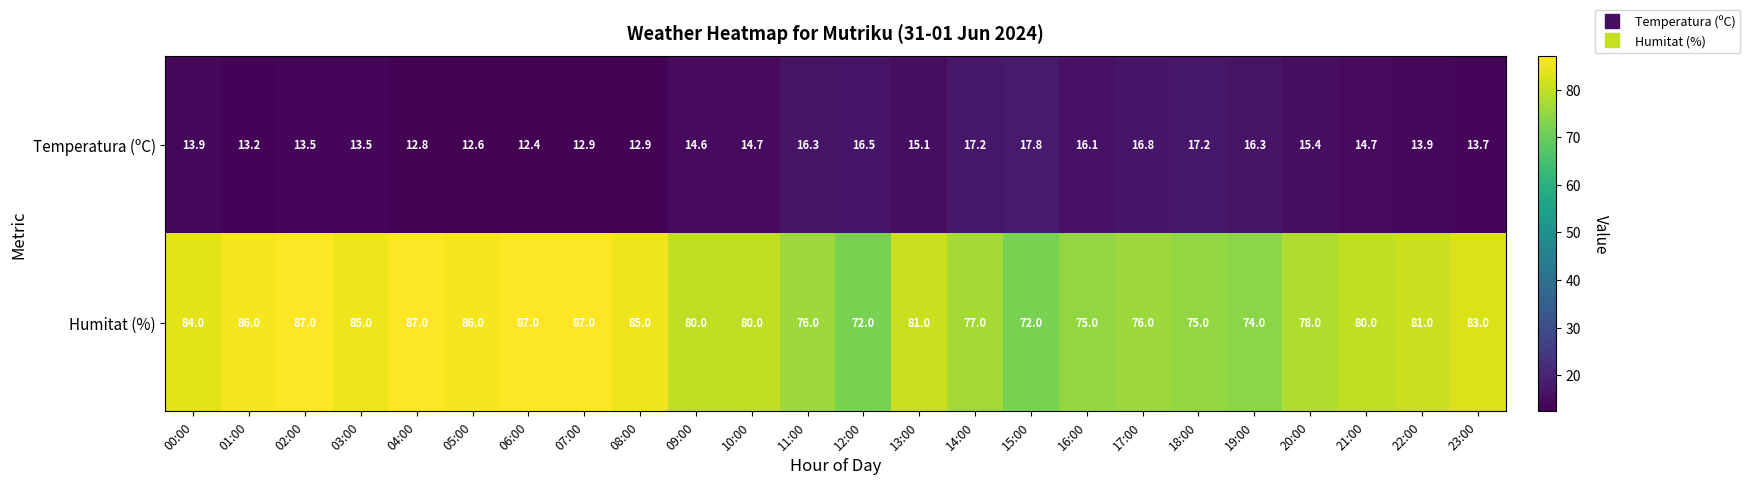

At which label does Temperatura (ºC) reach its minimum?

06:00